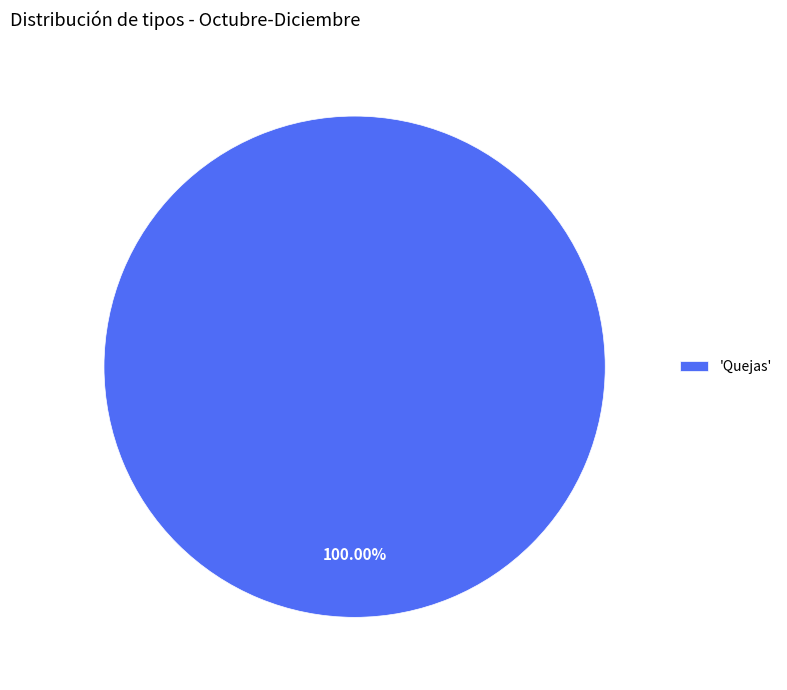

Is there a majority slice in this chart?

Yes